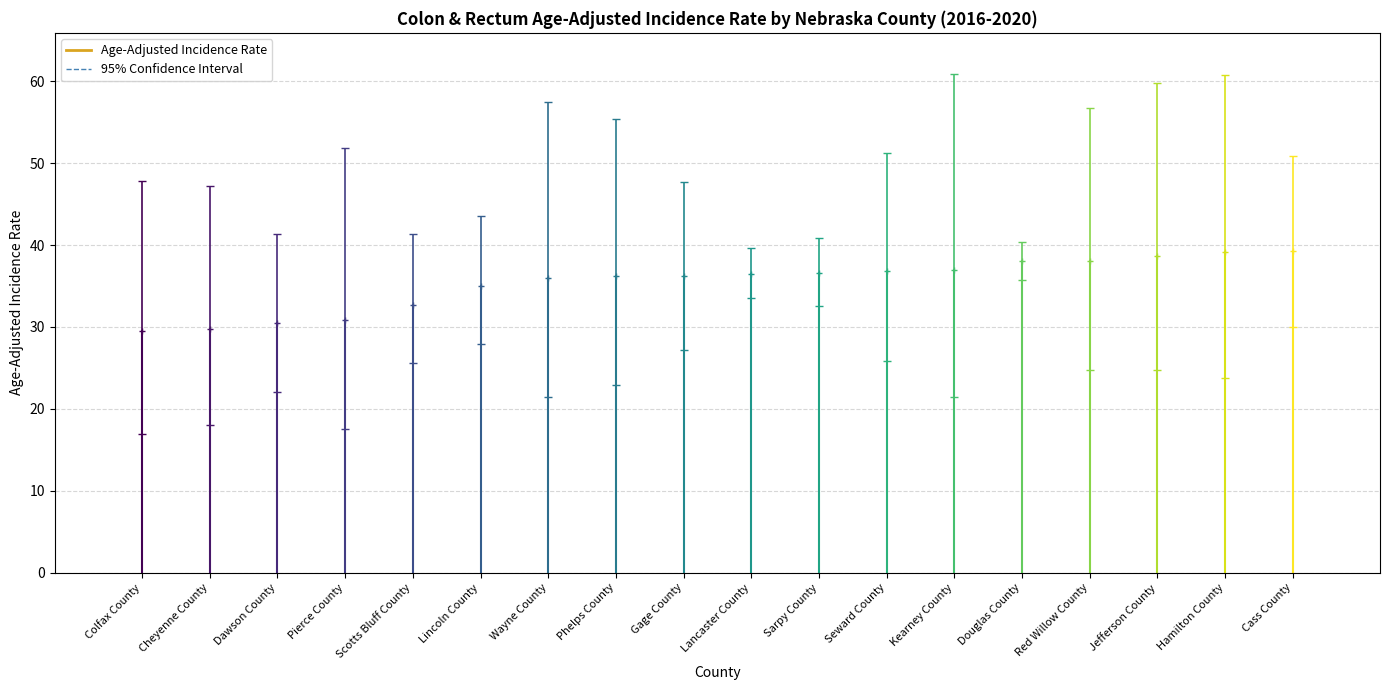

The value at Gage County is 36.2. True or false?

True